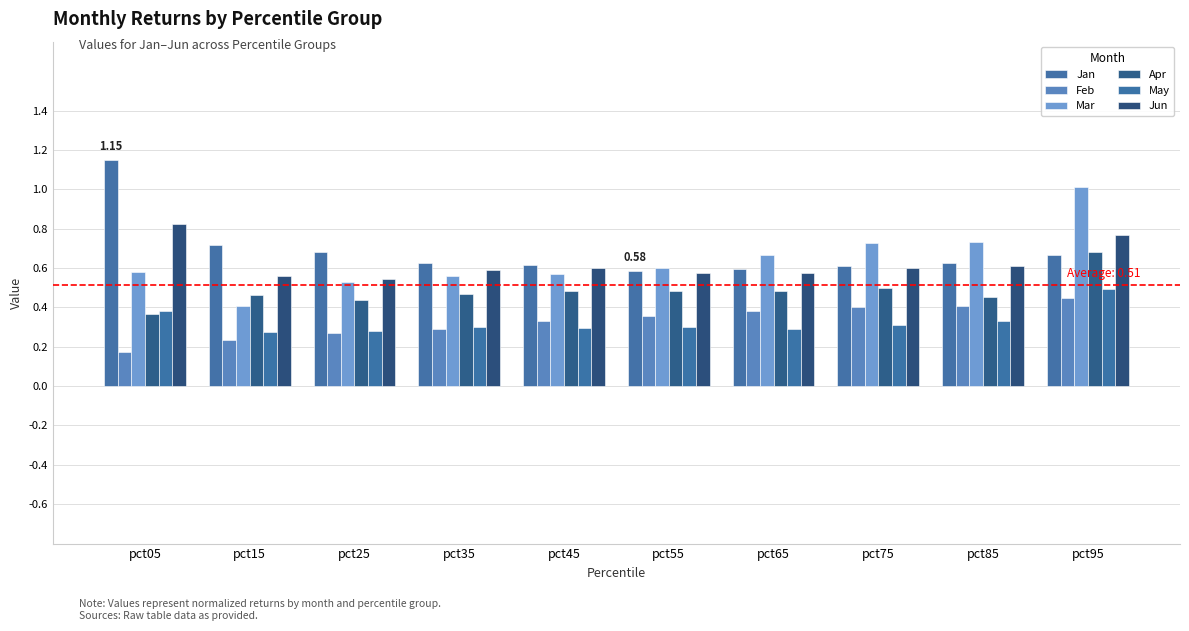

Which has a higher value, pct95 or pct65?

pct95